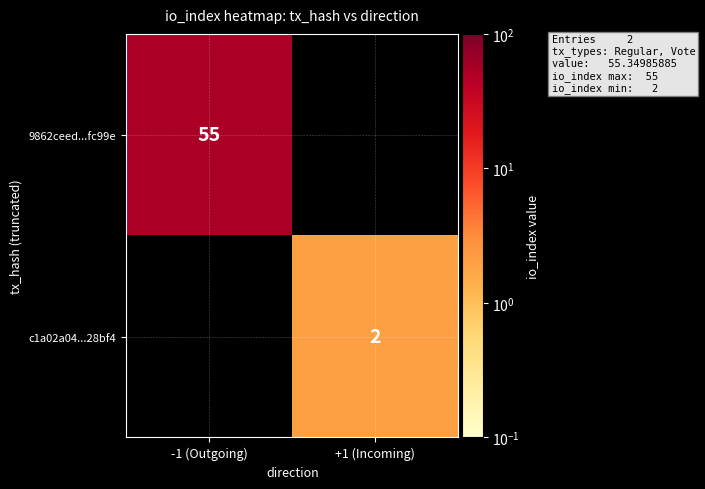

Is it true that c1a02a04...28bf4 equals 2 at +1 (Incoming)?

True